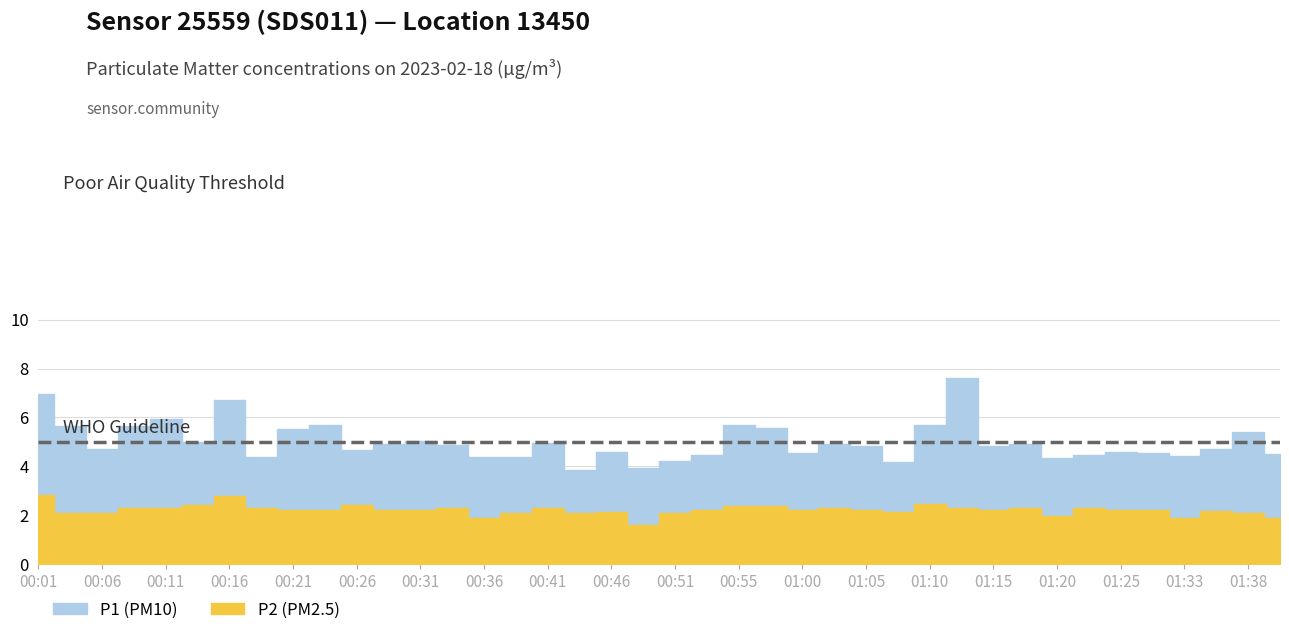

What are all the series names shown in the legend?

P1, P2